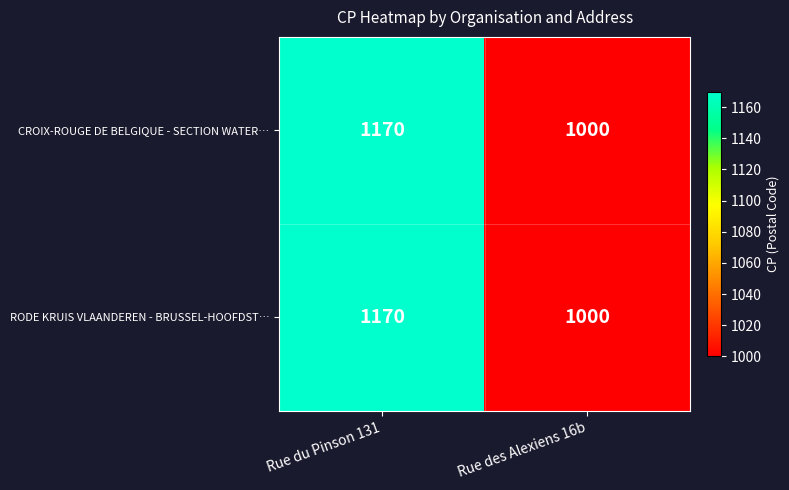

The RODE KRUIS VLAANDEREN - BRUSSEL-HOOFDST… series shows 1000 at Rue des Alexiens 16b. True or false?

True